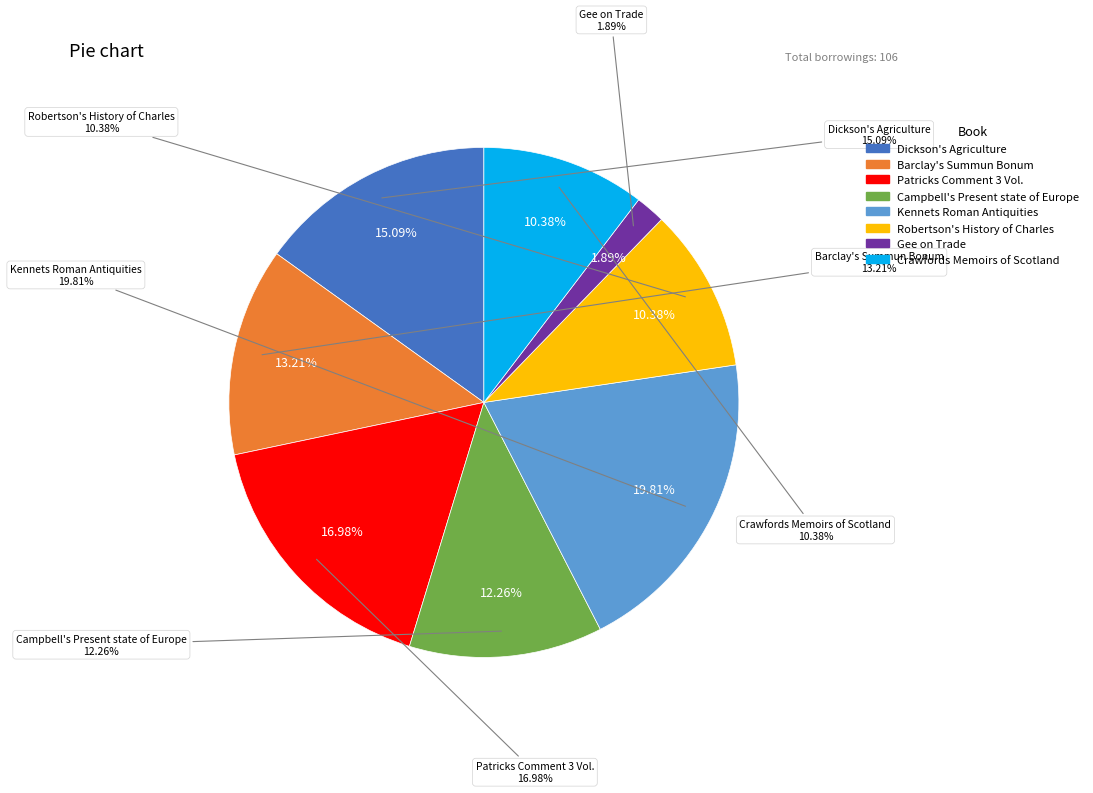

Do Dickson's Agriculture and Kennets Roman Antiquities together represent more than half of the pie?

No